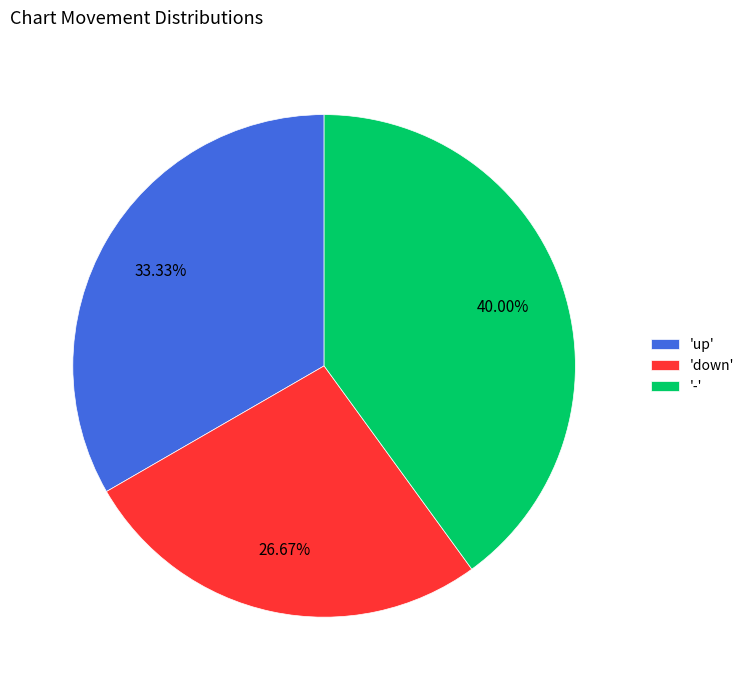

How many slices are in this pie chart?

3